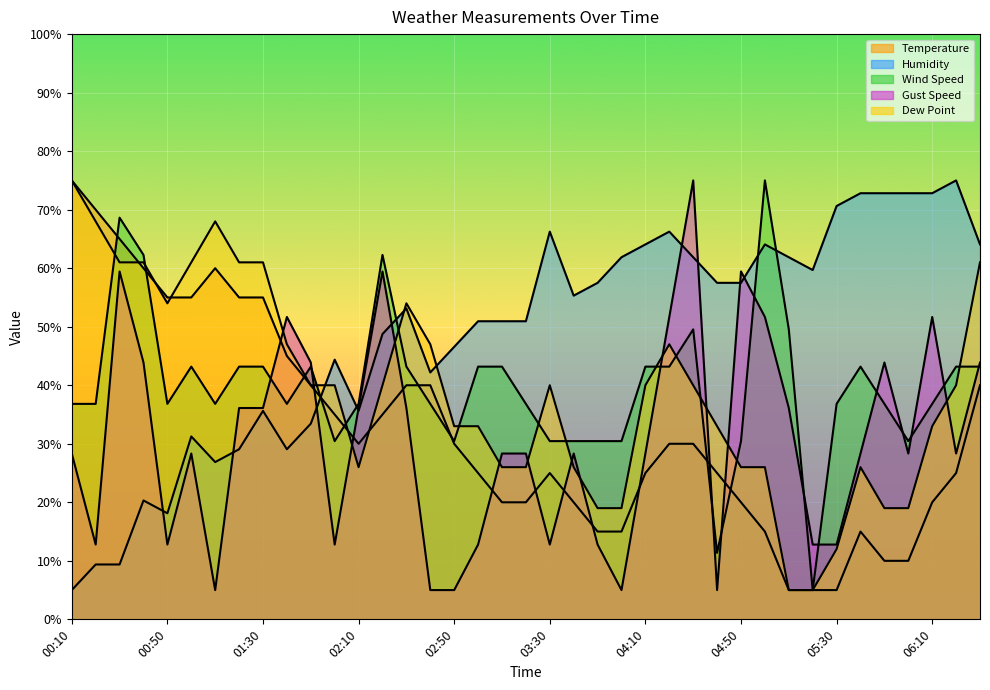

At which label does Dew Point first exceed 40?

00:10